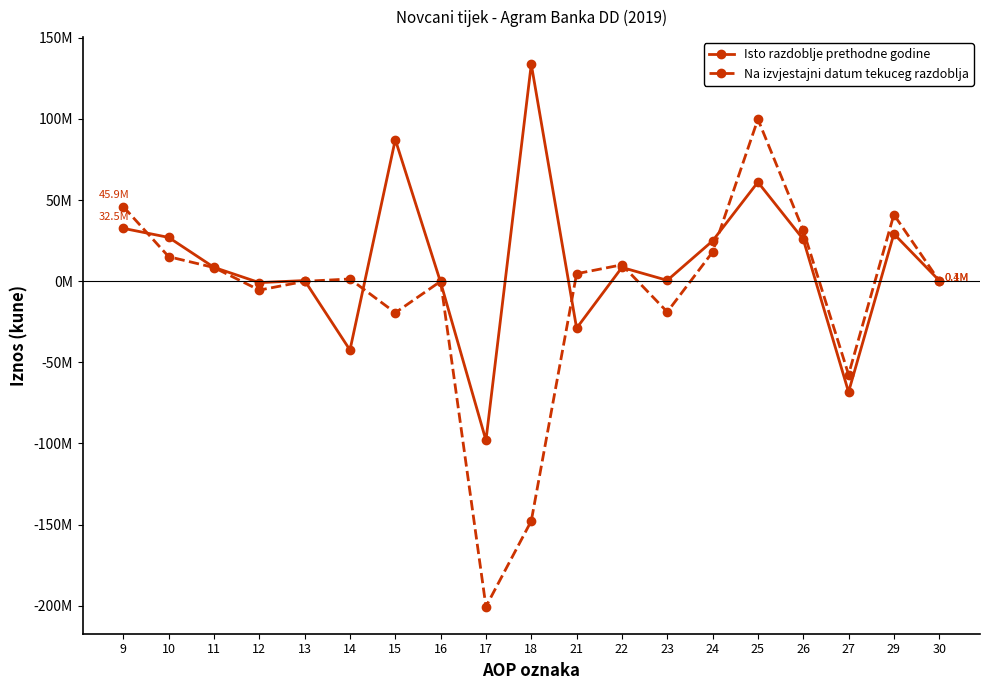

Which series ends up on top after the final intersection of Na izvjestajni datum tekuceg razdoblja and Isto razdoblje prethodne godine?

Isto razdoblje prethodne godine